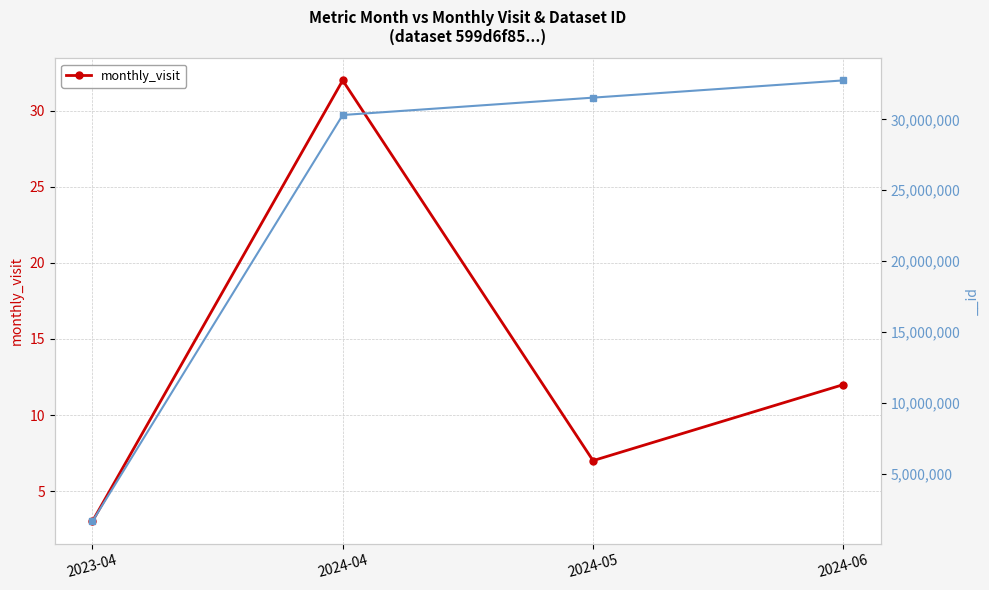

List the labels in order of value, smallest first.

2023-04, 2024-05, 2024-06, 2024-04